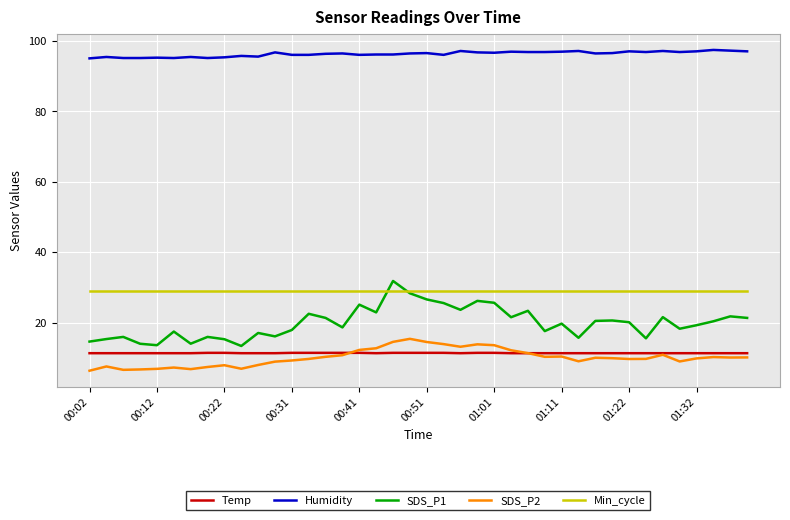

True or false: Humidity and SDS_P1 intersect in this chart.

False